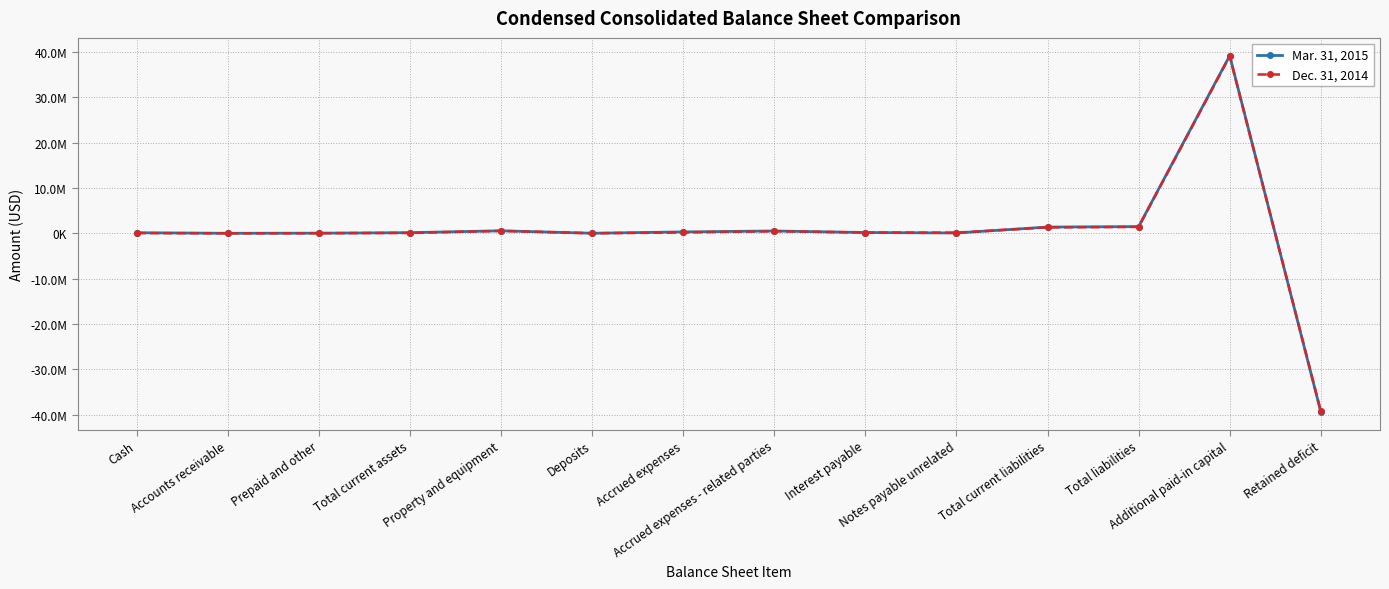

How many negative values does the Dec. 31, 2014 series have?

1